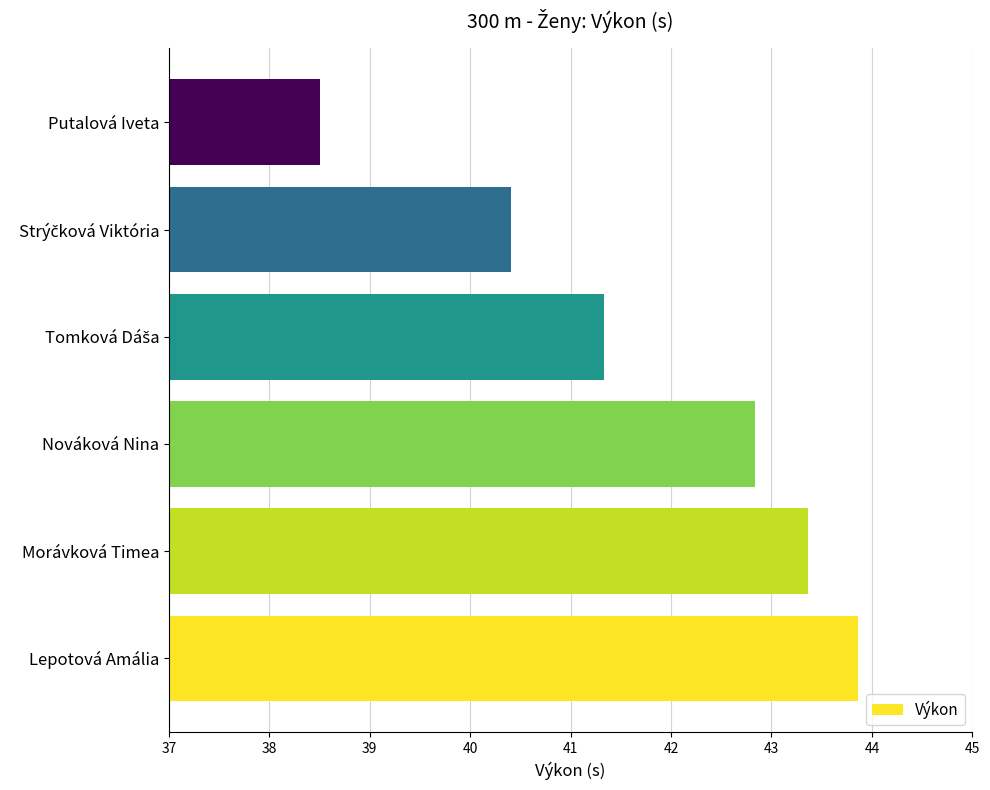

Reading bottom to top, what are all the values shown in this chart?

43.9	43.4	42.8	41.3	40.4	38.5